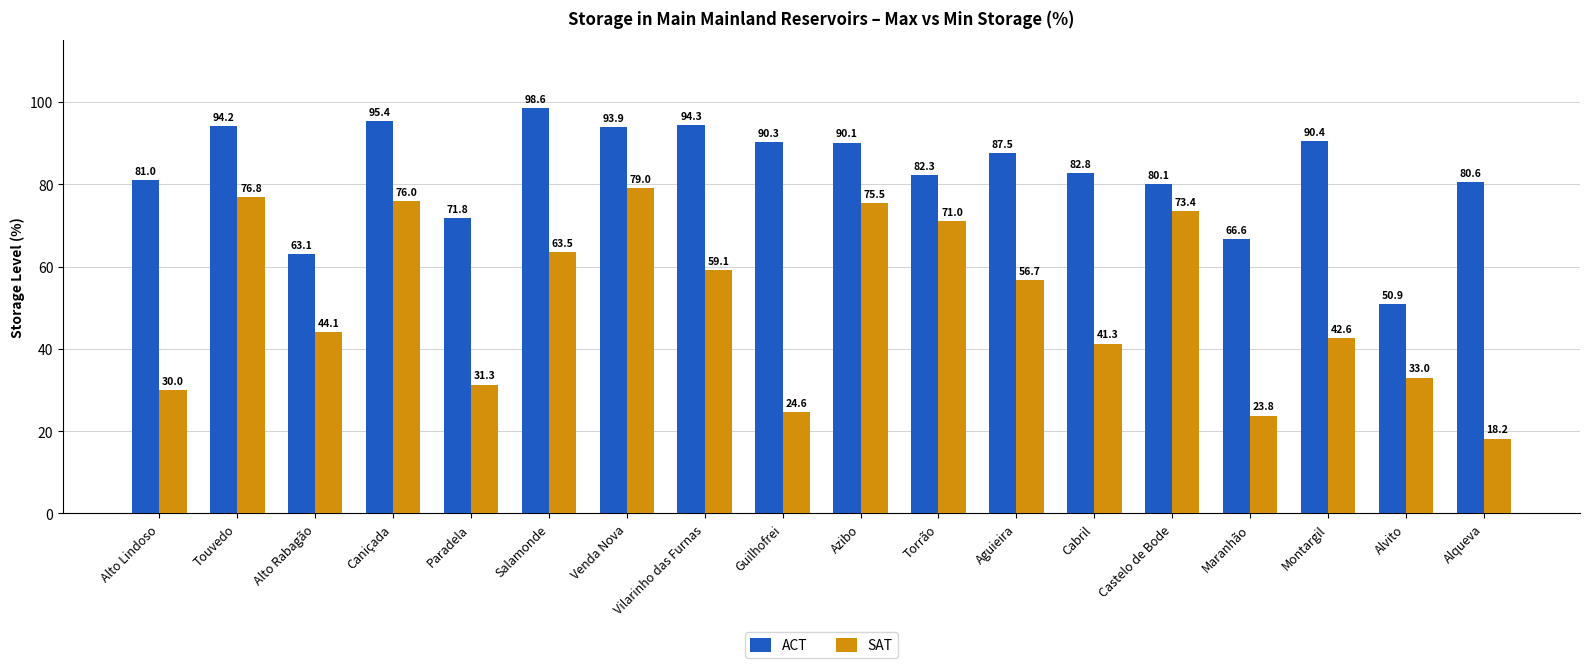

What is the label of the 6th bar from the left?

Salamonde